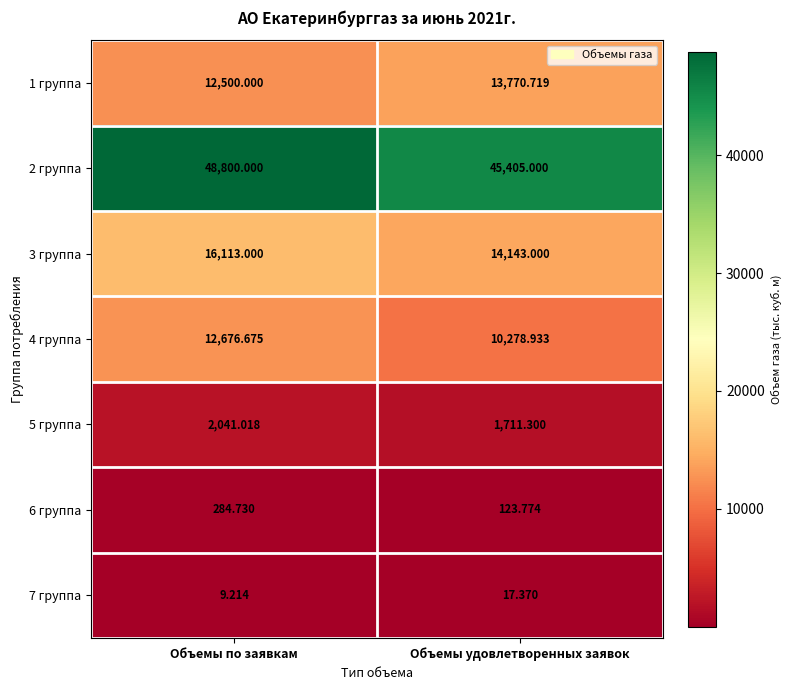

Which category has the lowest value in the 4 группа series?

Объемы удовлетворенных заявок